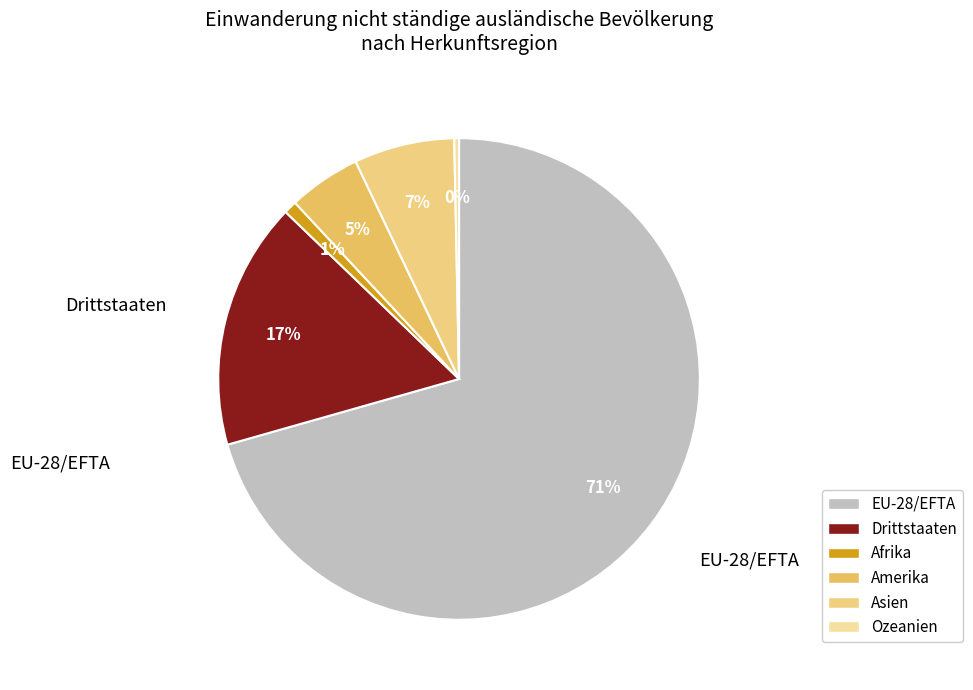

Rank the categories by value from highest to lowest.

EU-28/EFTA, Drittstaaten, Asien, Amerika, Afrika, Ozeanien